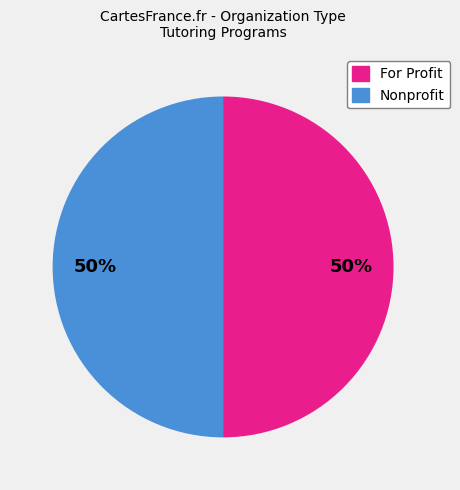

To the nearest percent, what is the average slice percentage?

50%